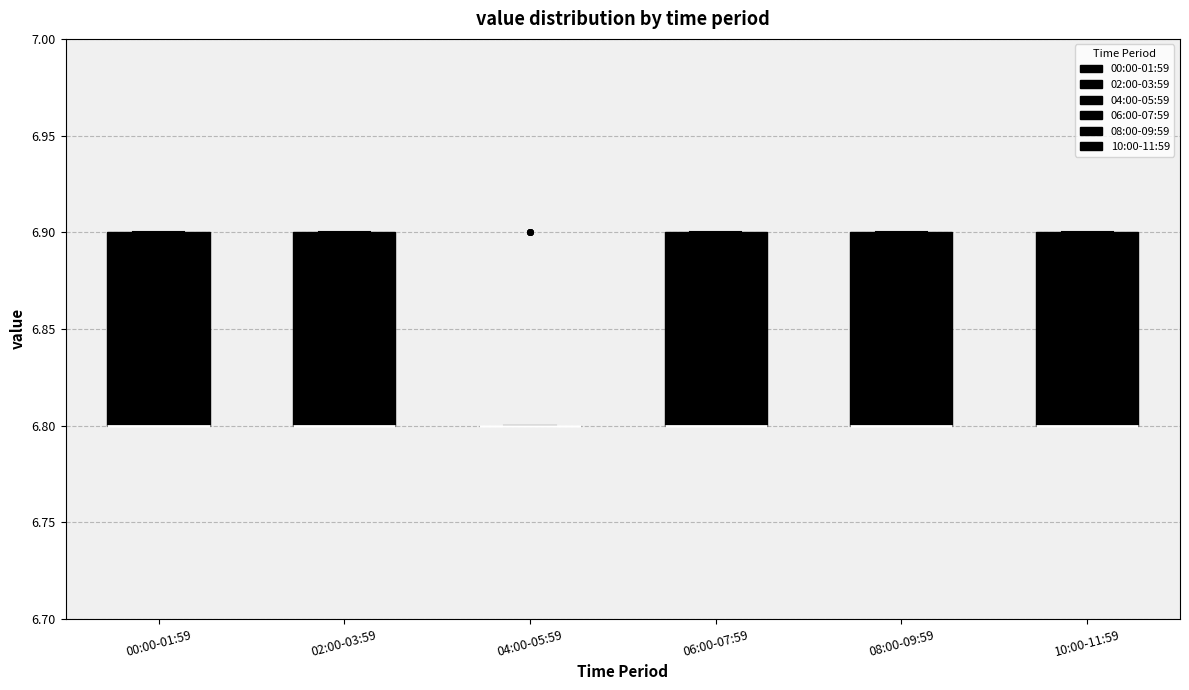

Where is the upper edge of the box for 06:00-07:59 on the y-axis? The values are not printed on the chart, so give them approximately, as read against the axis.

6.9